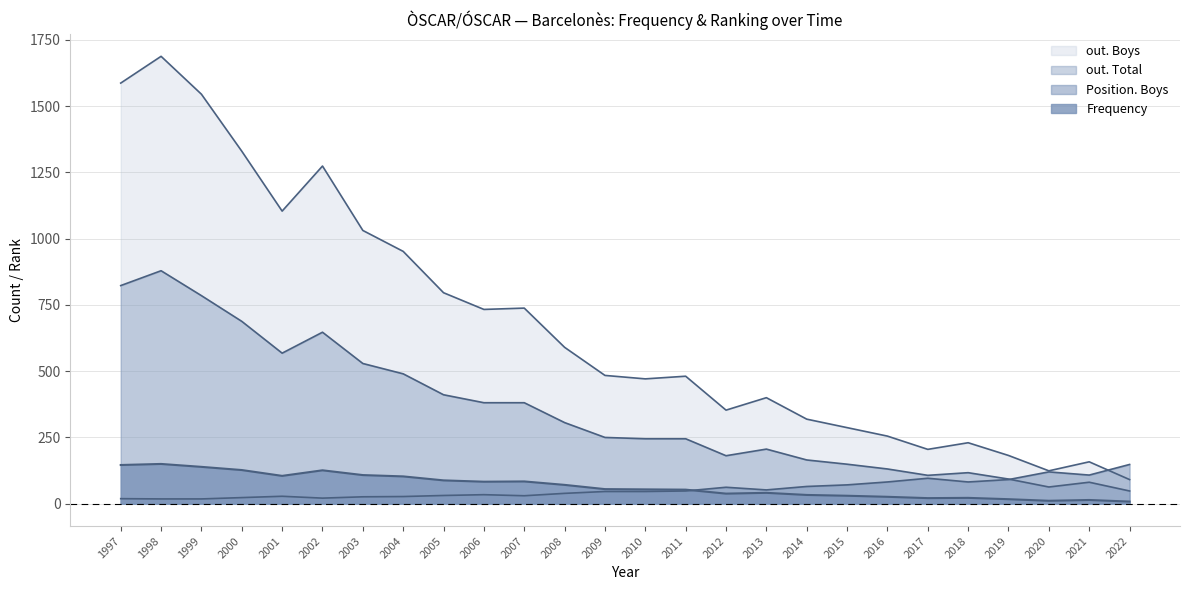

Reading left to right, what are all the values shown in this chart?

out. Boys: 1587	1688	1545	1330	1104	1274	1031	952	796	733	738	590	484	471	481	353	400	319	287	255	205	230	182	124	158	91
out. Total: 823	879	785	688	568	647	529	490	411	381	381	306	250	245	245	181	206	165	149	131	107	117	93	63	81	48
Position. Boys: 19	18	18	23	28	21	26	27	31	34	30	39	46	46	48	62	52	65	71	82	96	82	91	120	108	148
Frequency: 146	150	139	127	105	126	108	103	88	83	84	71	55	54	53	38	41	33	30	26	21	22	17	11	14	8